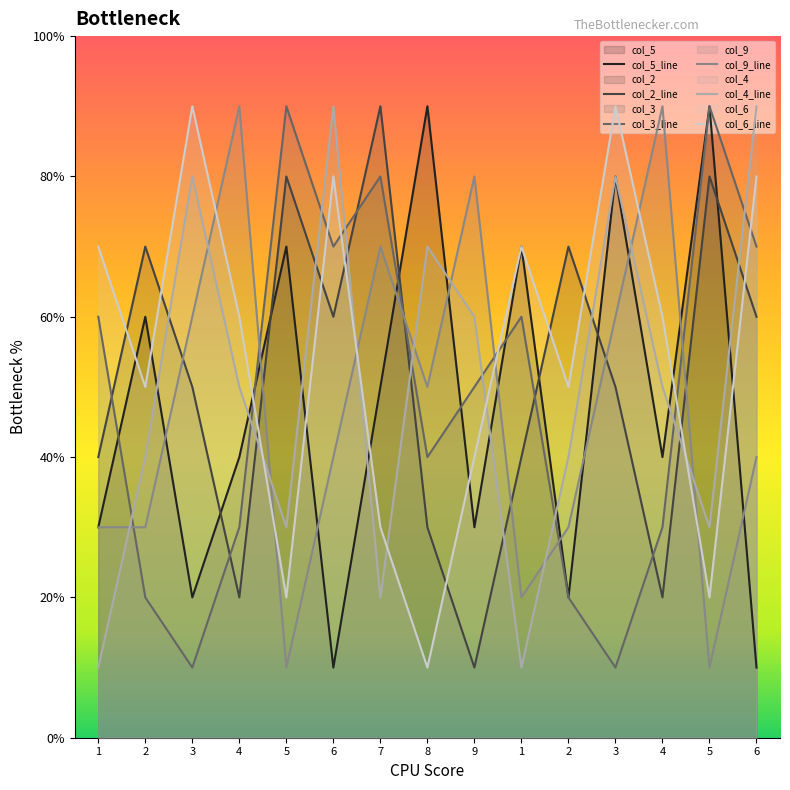

What are all the series names shown in the legend?

col_5, col_2, col_3, col_9, col_4, col_6